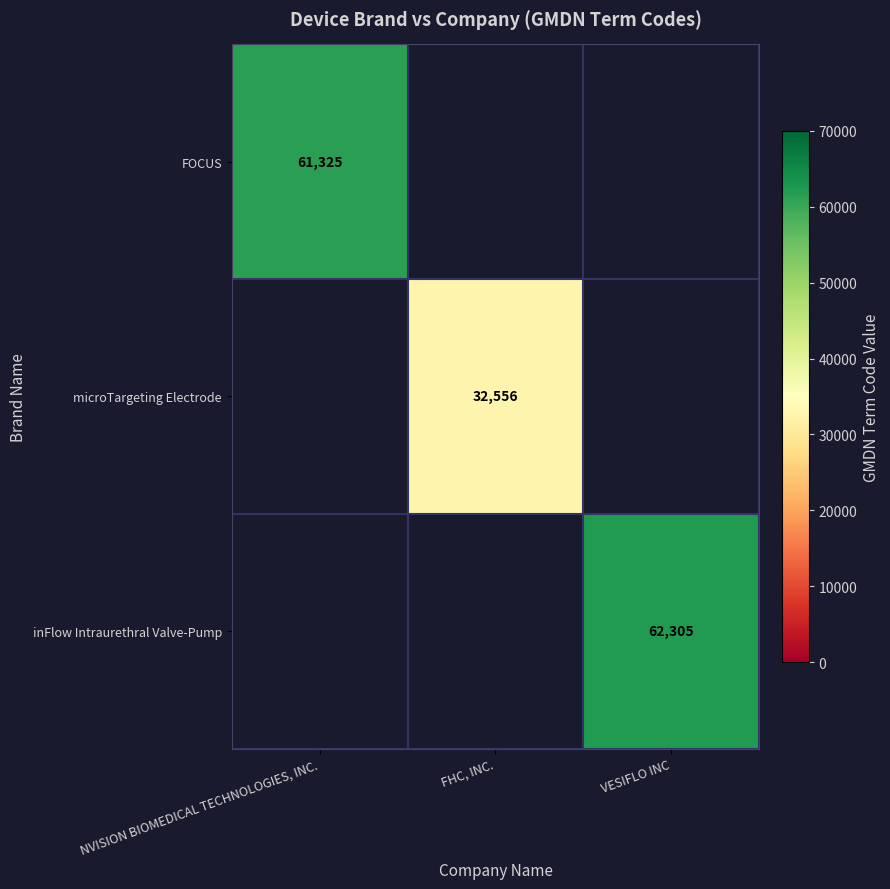

Is it true that inFlow Intraurethral Valve-Pump equals 62305 at VESIFLO INC?

True